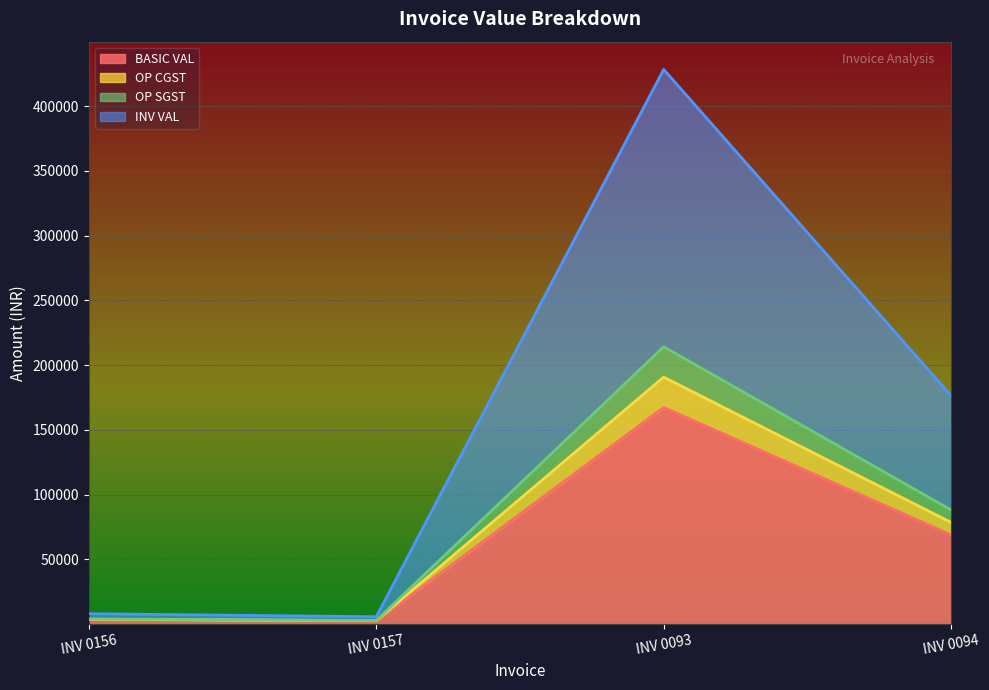

At which category does OP SGST reach its first local peak?

INV 0093